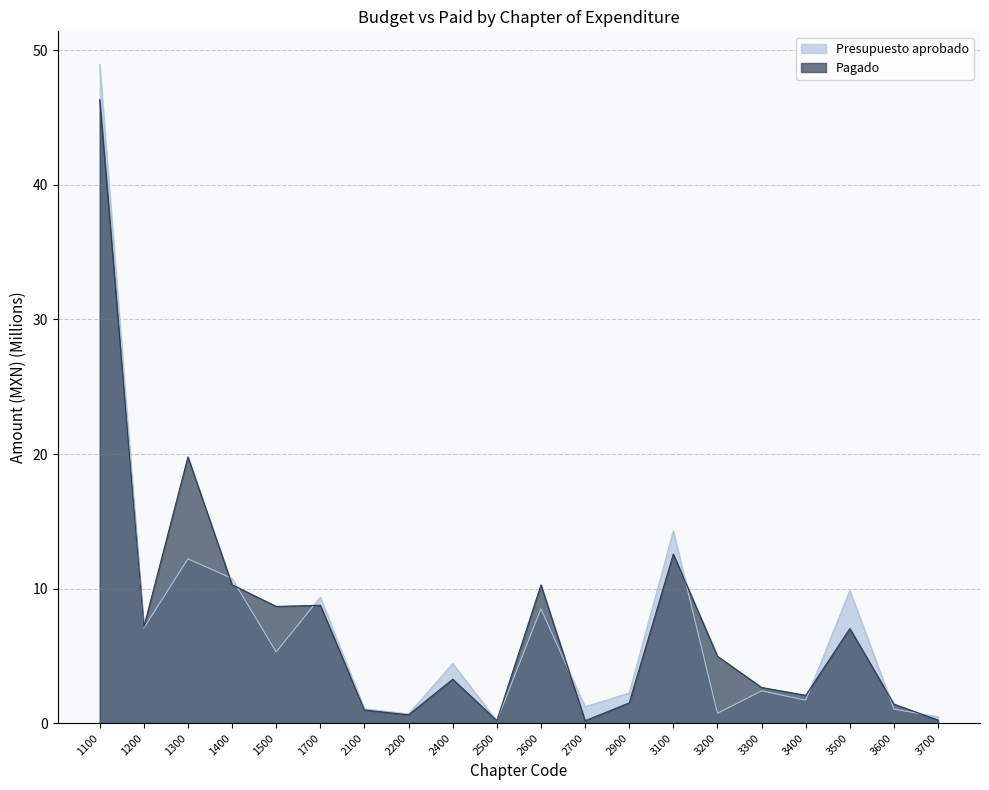

Reading right to left, extract all data points from this chart.

Presupuesto aprobado: 0.5	1.0	9.9	1.7	2.4	0.7	14.3	2.2	1.2	8.5	0.2	4.4	0.7	1.1	9.4	5.3	10.8	12.2	7.1	49.0
Pagado: 0.2	1.4	7.0	2.1	2.7	5.0	12.6	1.5	0.2	10.3	0.2	3.3	0.6	1.0	8.8	8.7	10.3	19.8	7.1	46.3